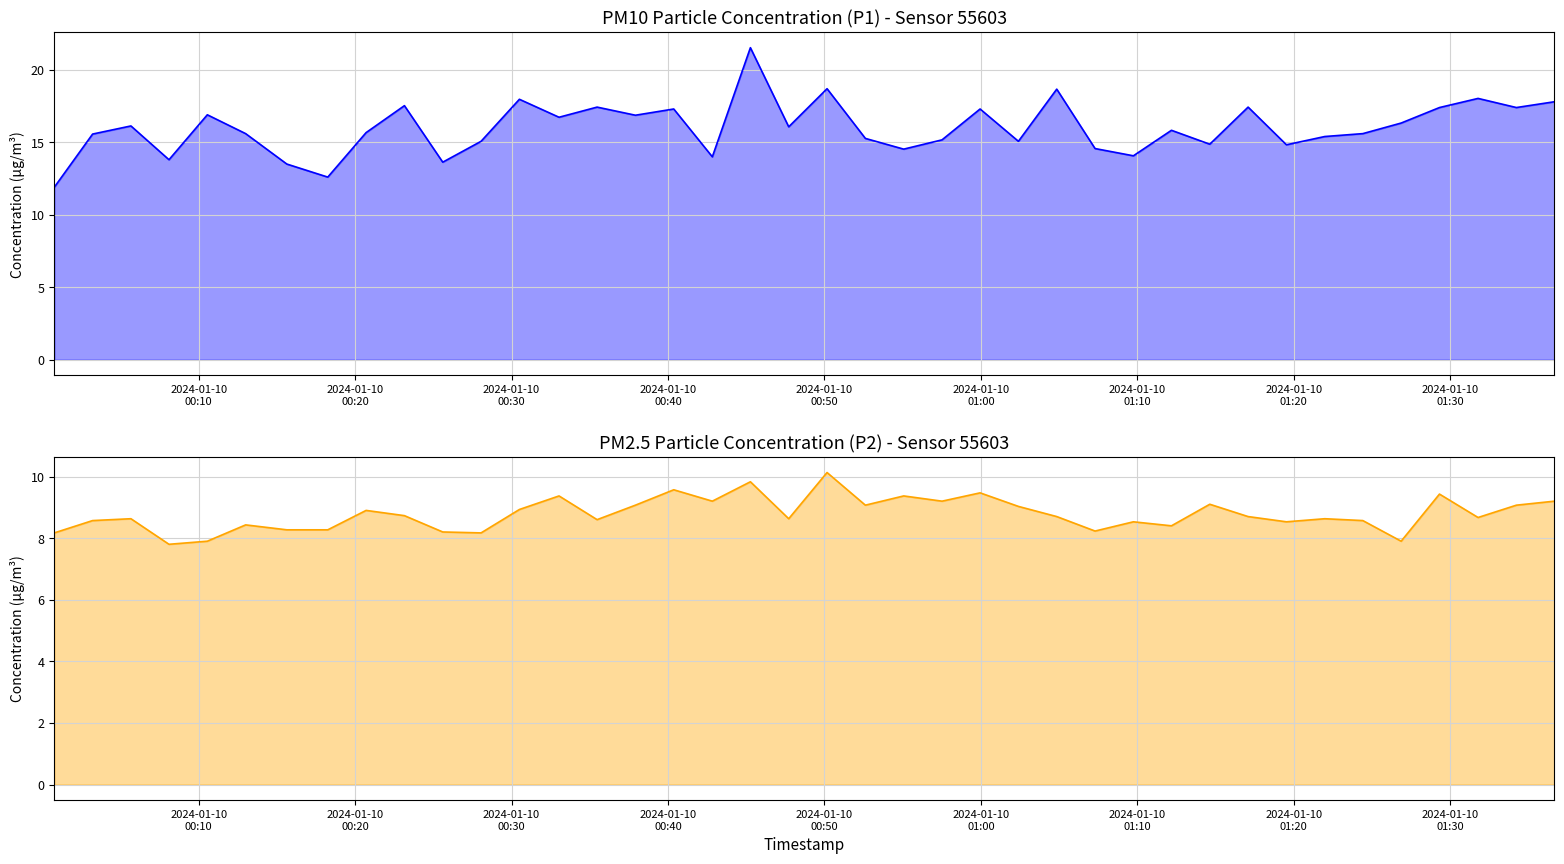

What are all the series names shown in the legend?

P1, P2